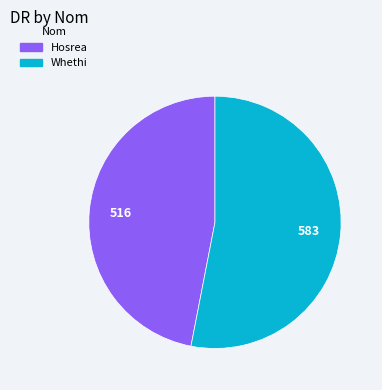

Which slice is the smallest?

Hosrea